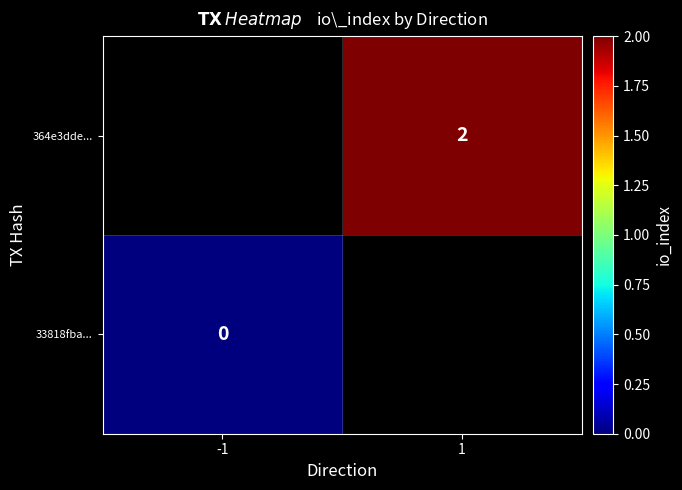

True or false: 364e3dde... has a value of 1 at 1.

False